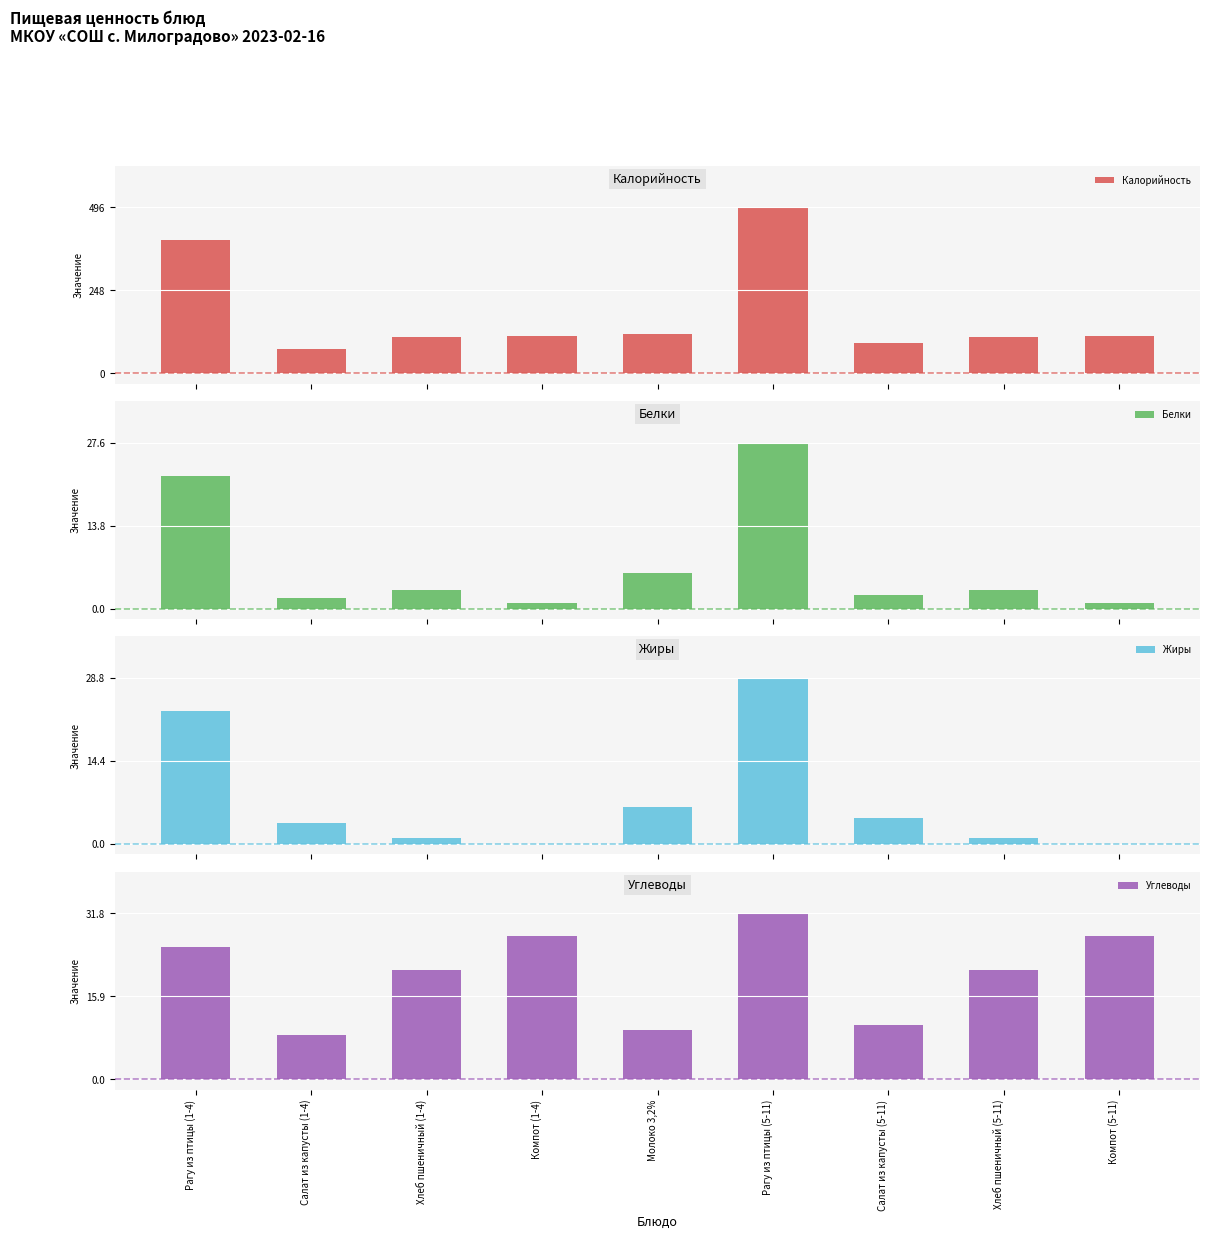

Which series changed the most between Компот (1-4) and Хлеб пшеничный (5-11)?

Углеводы